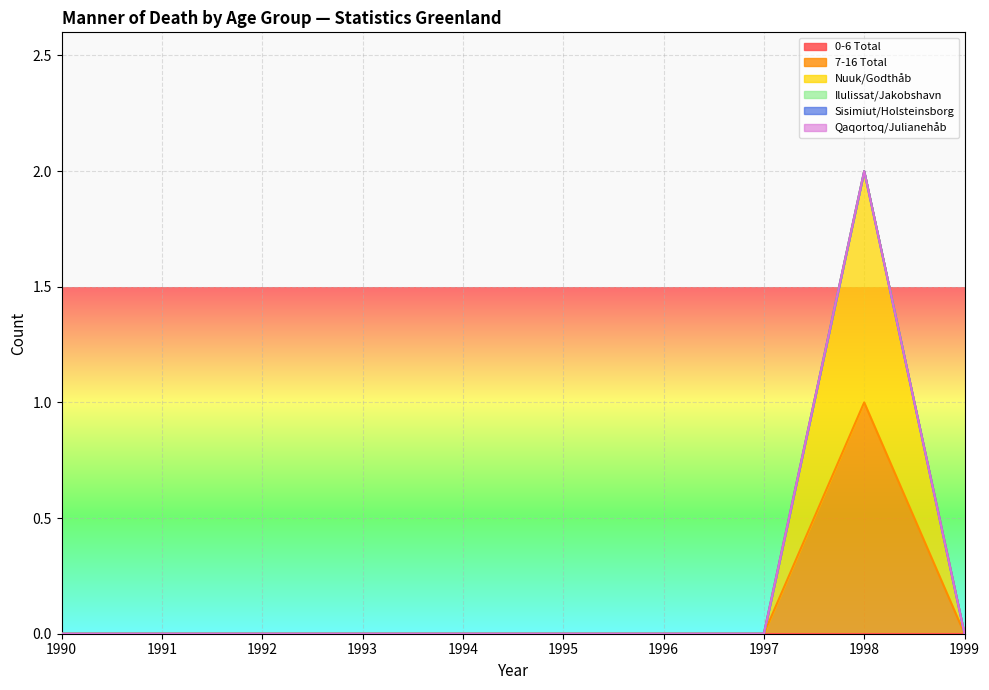

The value of 7-16 Total at 1999 is 0. True or false?

False